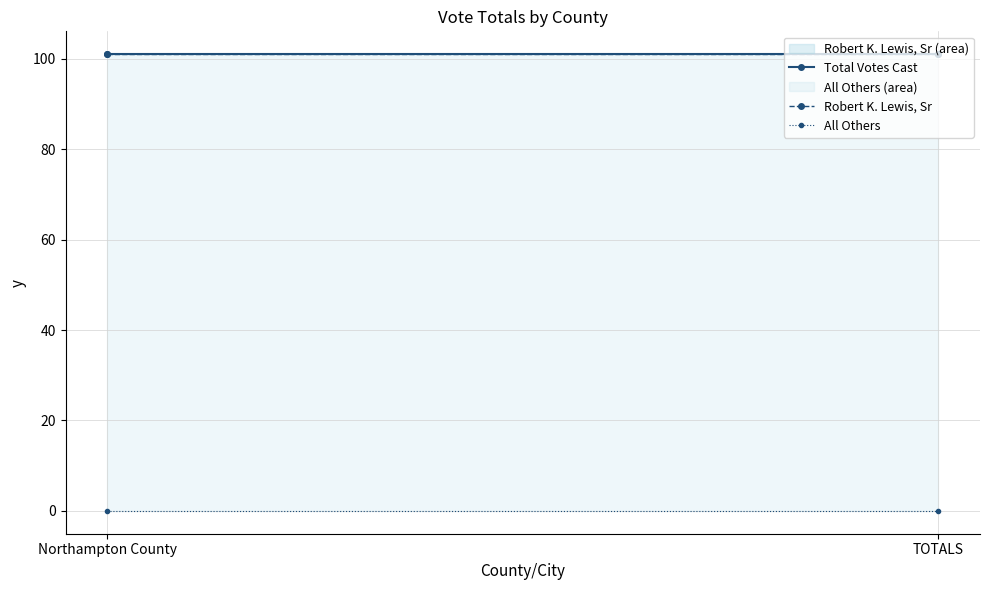

Is it true that Total Votes Cast equals 33 at Northampton County?

False